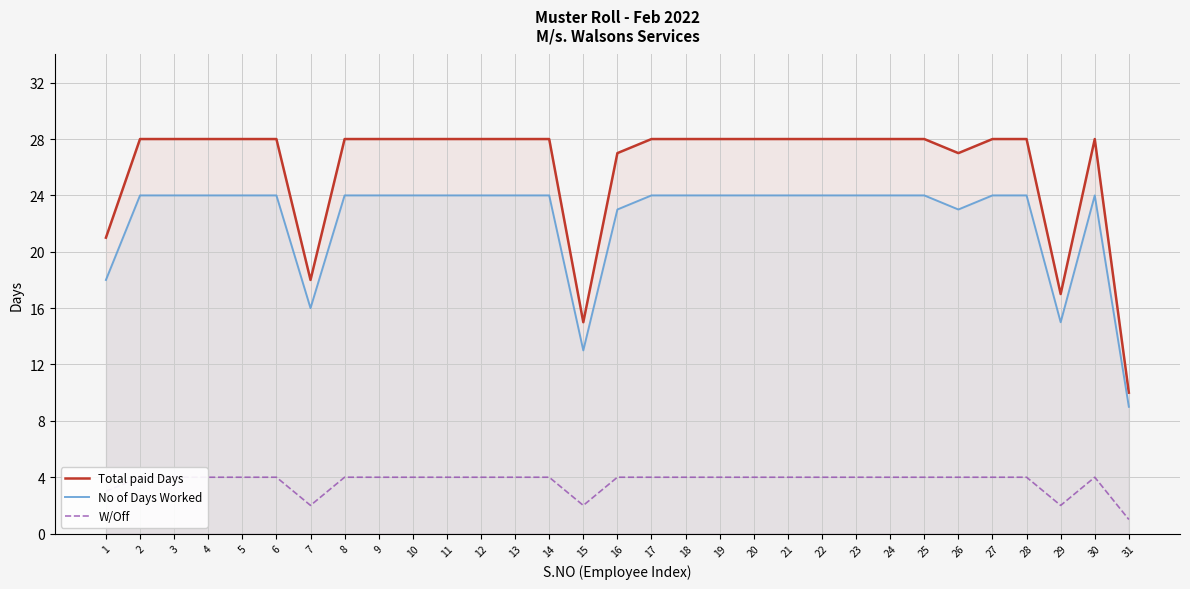

At which category does No of Days Worked reach its first local valley?

7